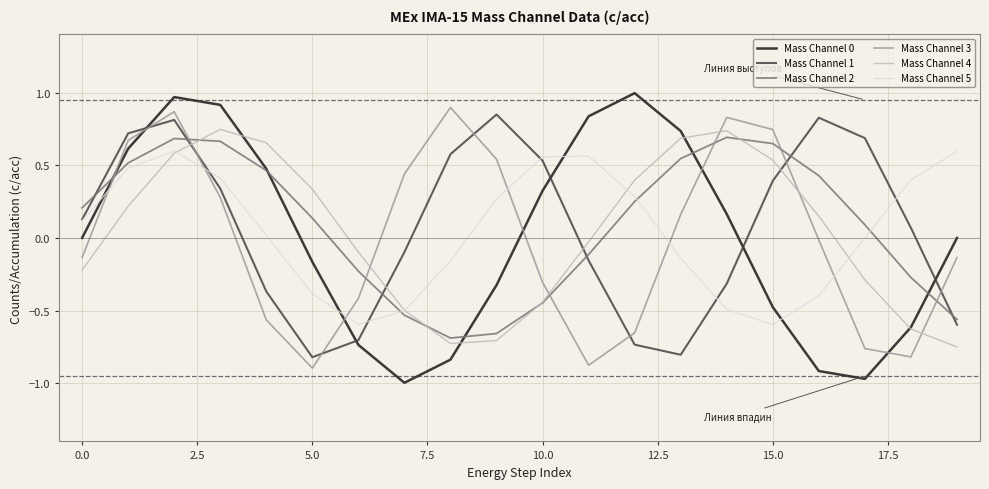

After their last crossing, which series has the higher values: Mass Channel 3 or Mass Channel 5?

Mass Channel 5